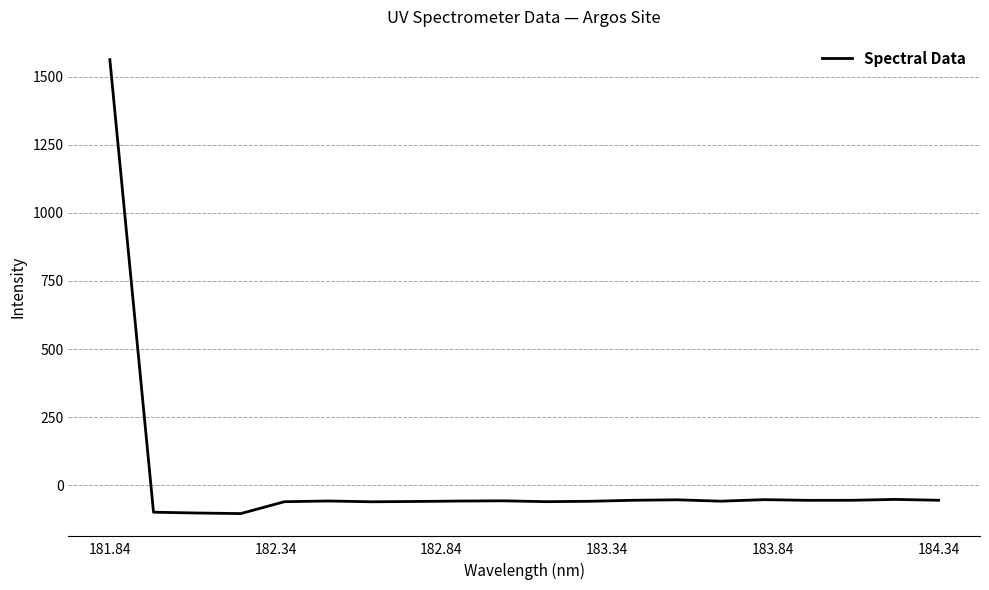

Is this an area chart (filled region under the line)?

No